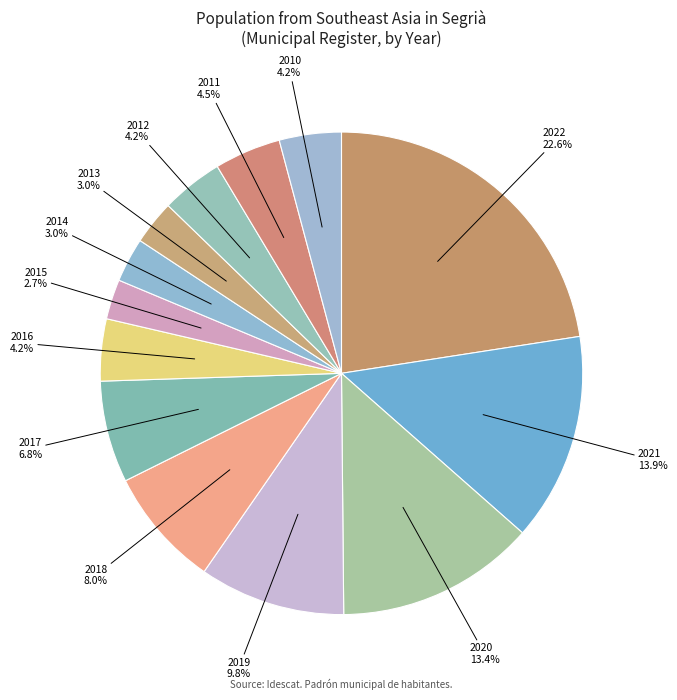

How many slices are in this pie chart?

13